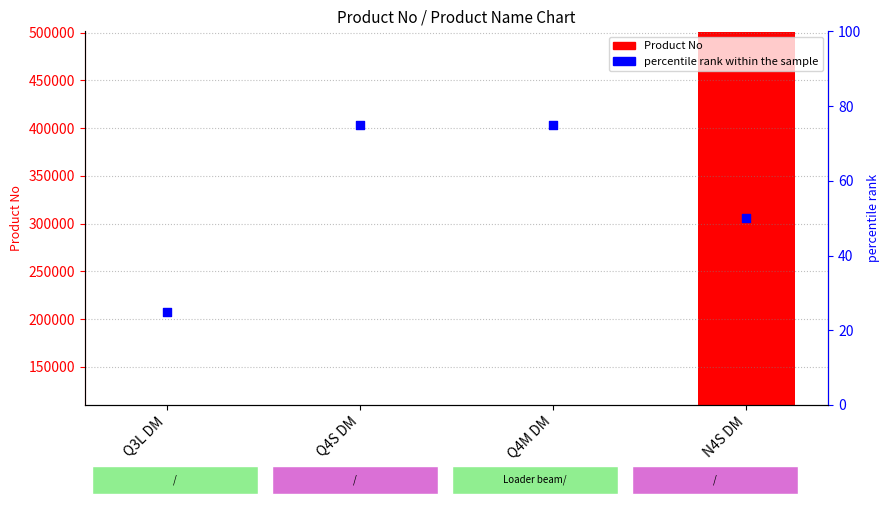

At which category is the sum across all series the highest?

N4S DM